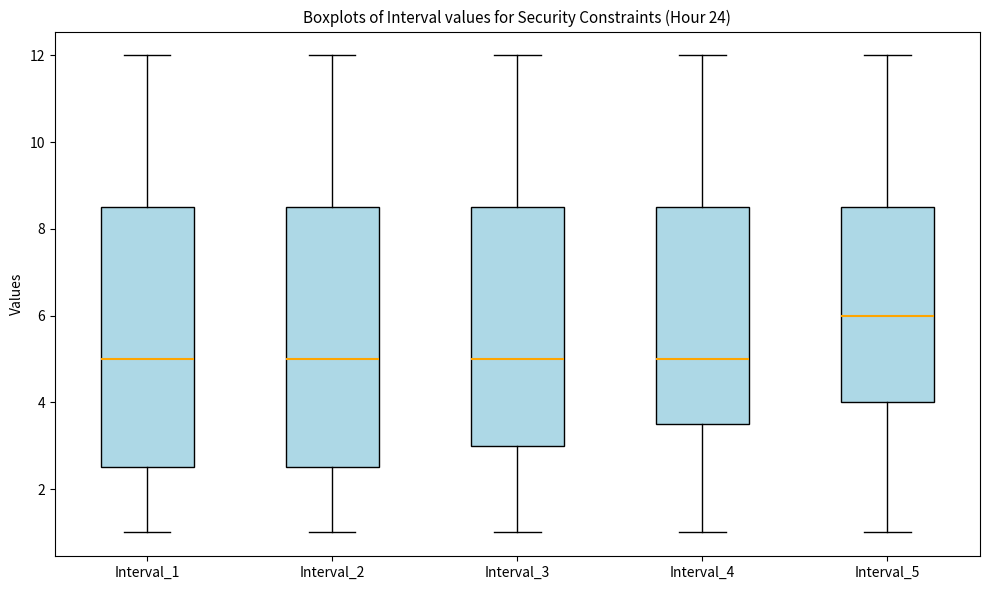

Where is the upper edge of the box for Interval_3 on the y-axis? The values are not printed on the chart, so give them approximately, as read against the axis.

8.6